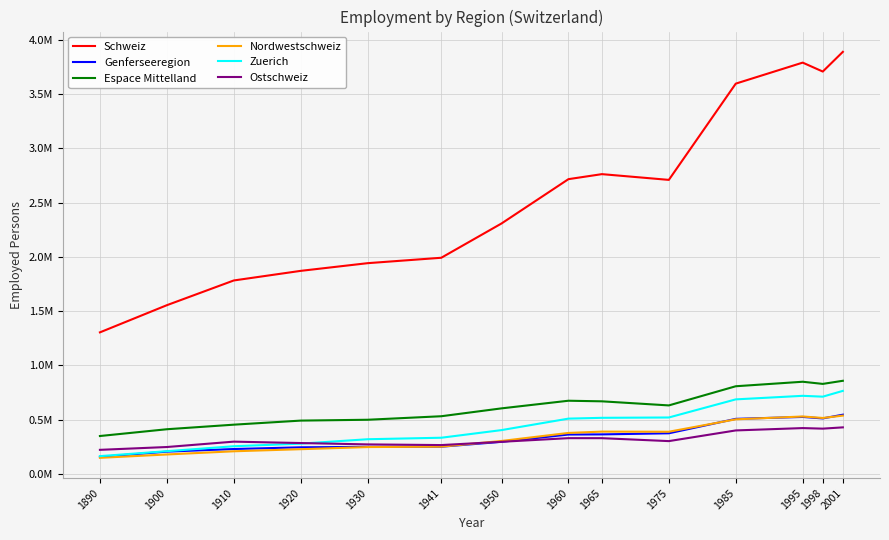

Which category has the lowest value in the Espace Mittelland series?

1890